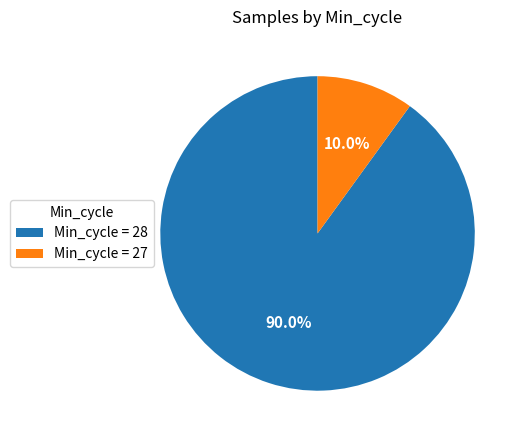

Which slice is the largest?

Min_cycle = 28